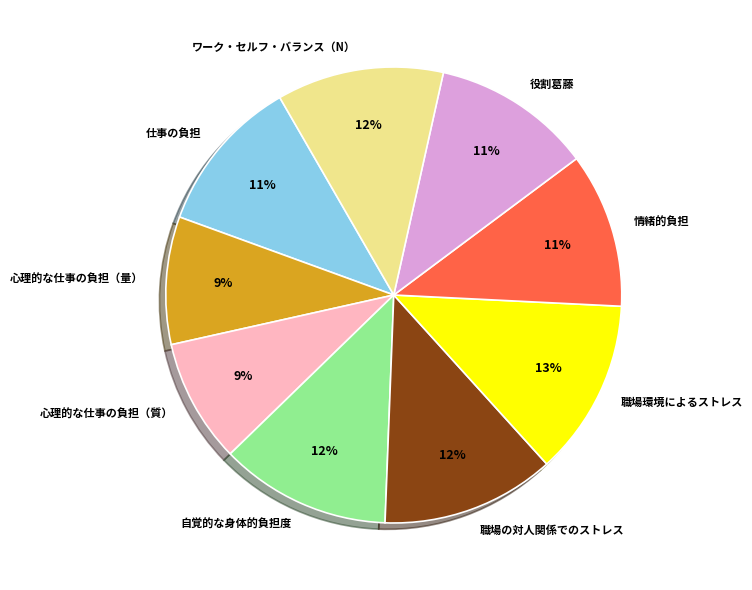

The 情緒的負担 slice represents 11% of the pie. True or false?

True